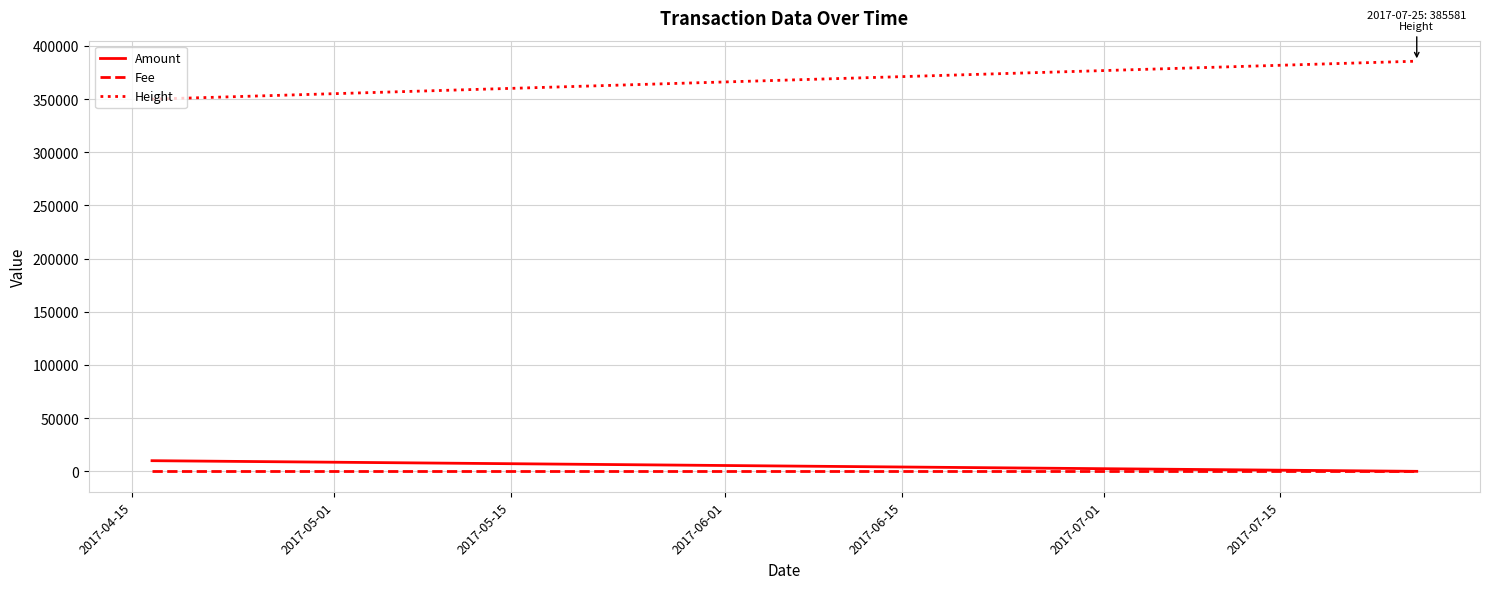

Which series has the largest total across all categories?

Height